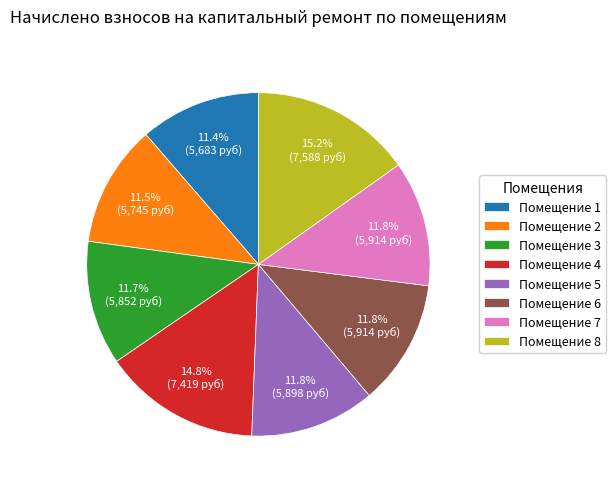

To the nearest percent, what is the average slice percentage?

12%